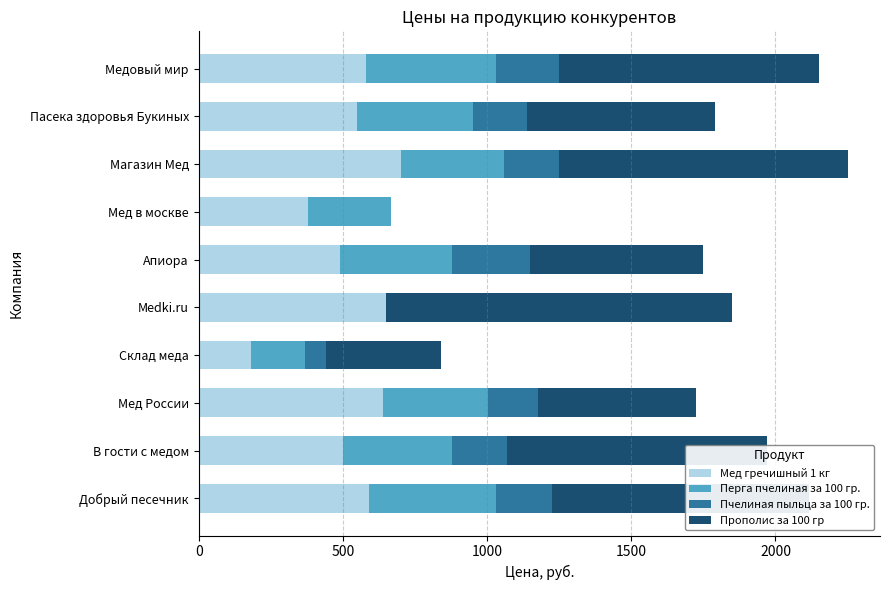

Which category has the highest value in the Мед гречишный 1 кг series?

Магазин Мед